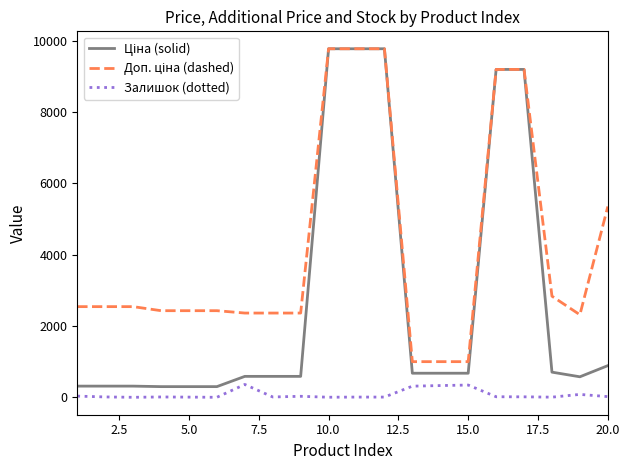

How many lines are shown in the chart?

3